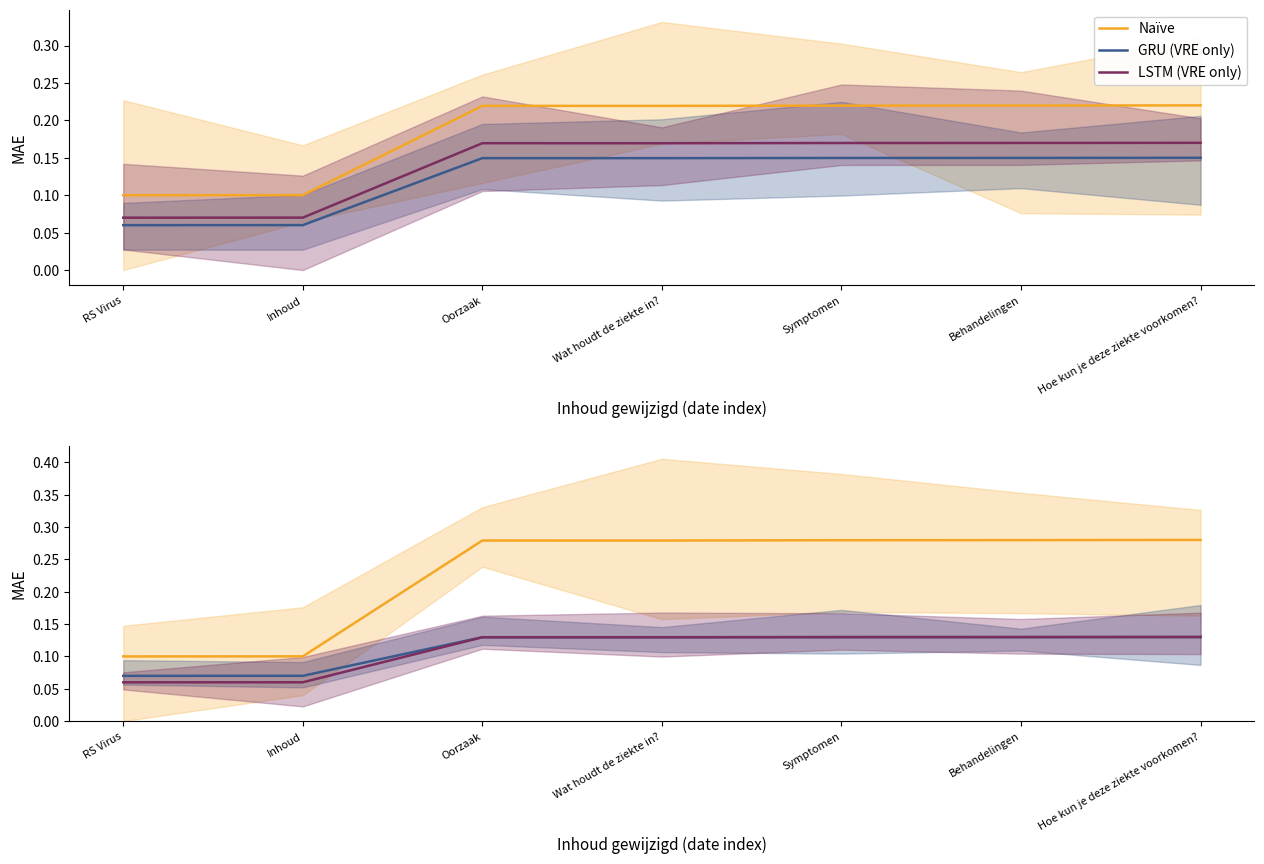

Does the chart display data point markers on the line(s)?

No